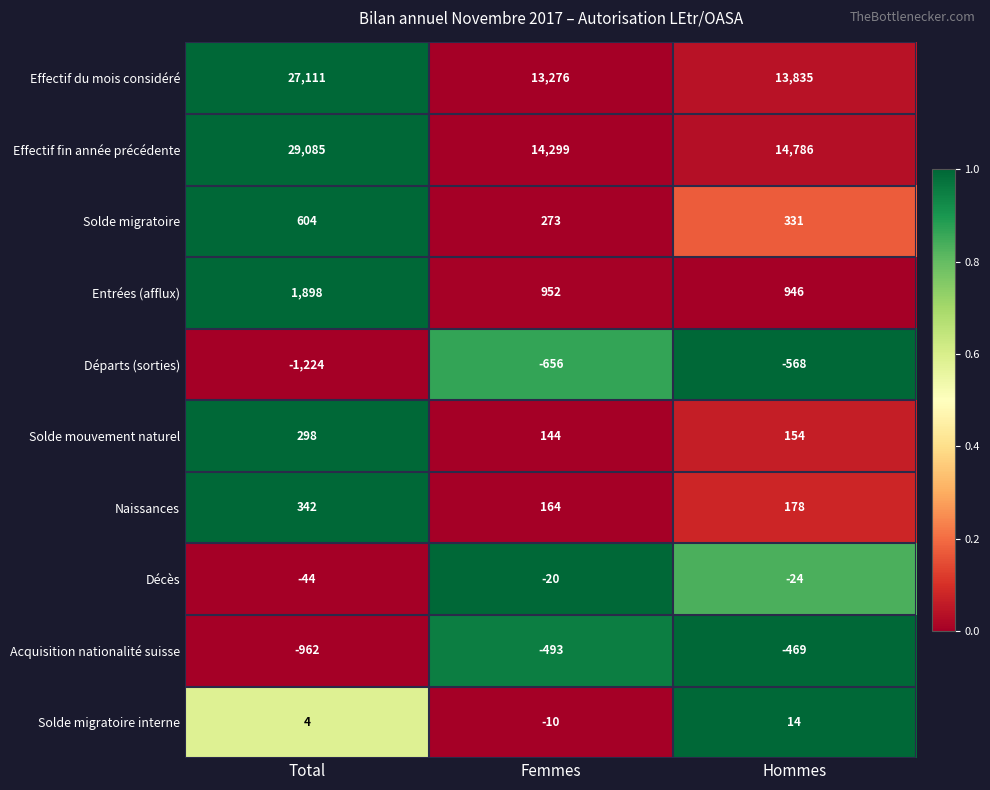

The Entrées (afflux) series shows 946 at Hommes. True or false?

True